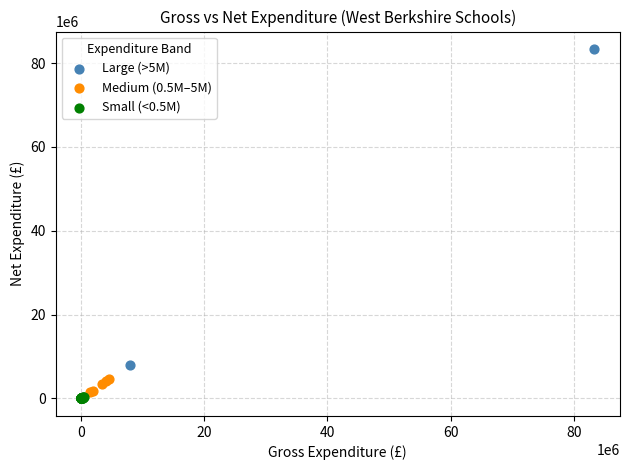

Which series contains the highest Y value?

Large (>5M)